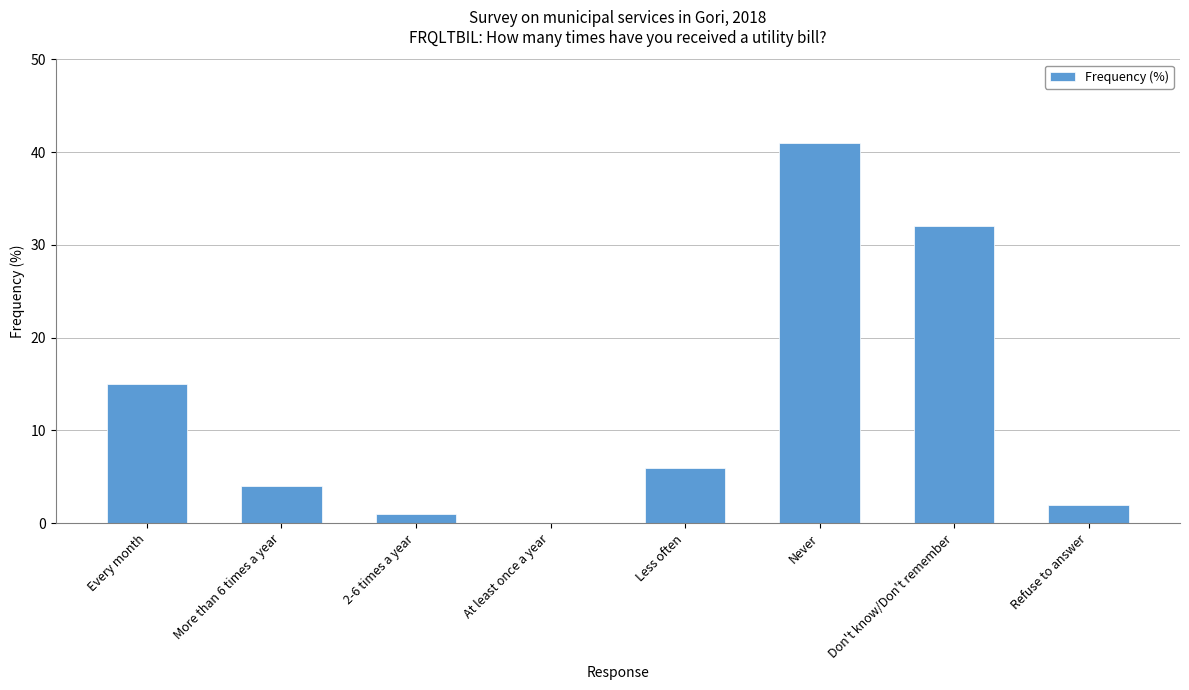

At which label does the data first exceed 6?

Every month